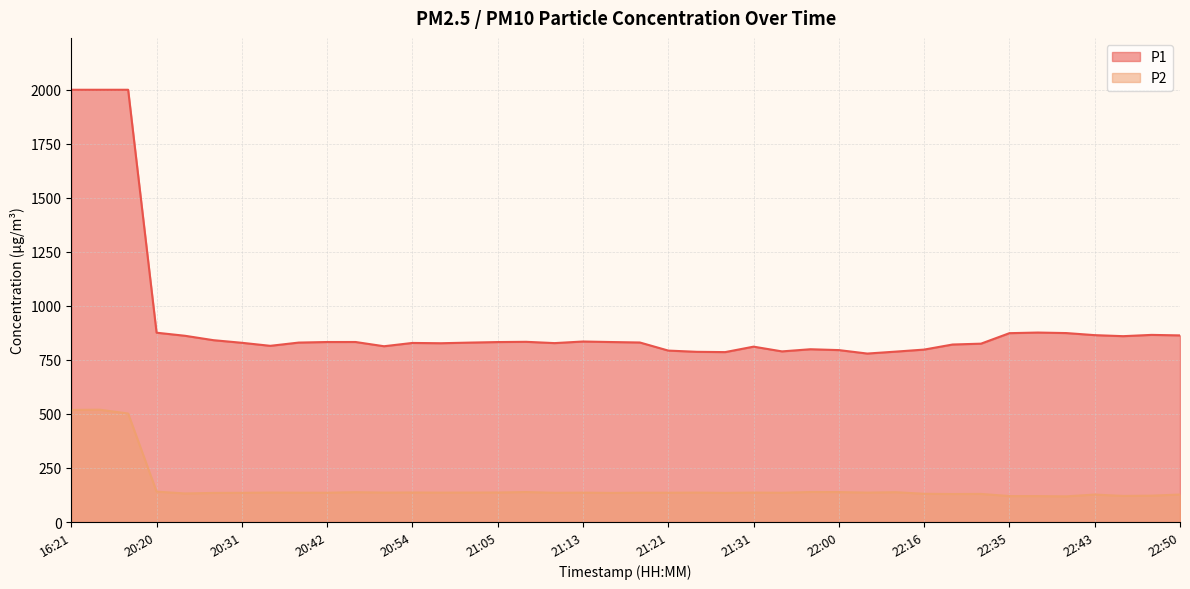

The value of P2 at 20:57 is 136.0. True or false?

True